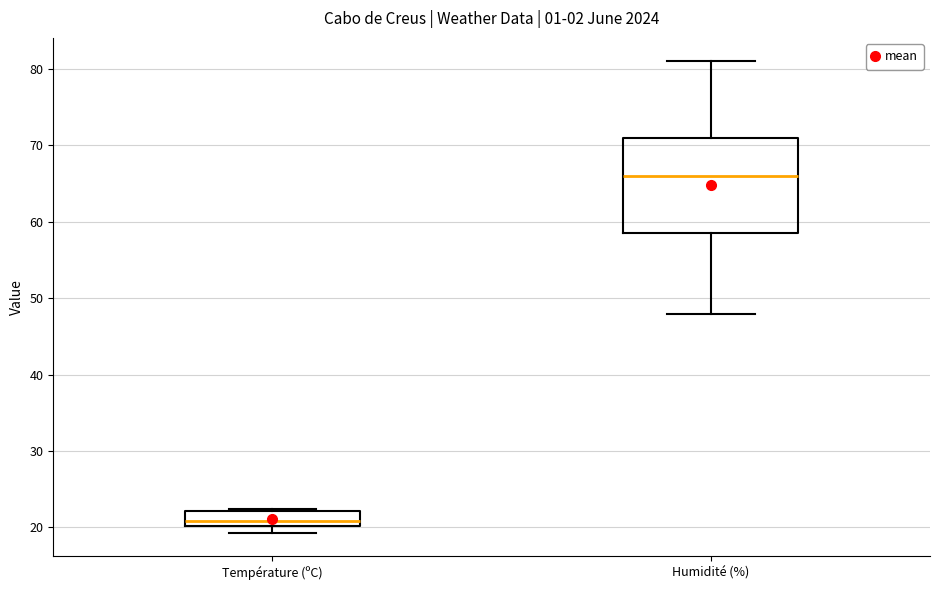

Reading left to right, read every box against the y-axis: the position of its median line, the range the box covers, and the ends of its whiskers. The values are not printed on the chart, so give them approximately, as read against the axis.

Température (ºC): median 21, box 20 to 22, whiskers 19 to 22
Humidité (%): median 66, box 59 to 71, whiskers 48 to 81